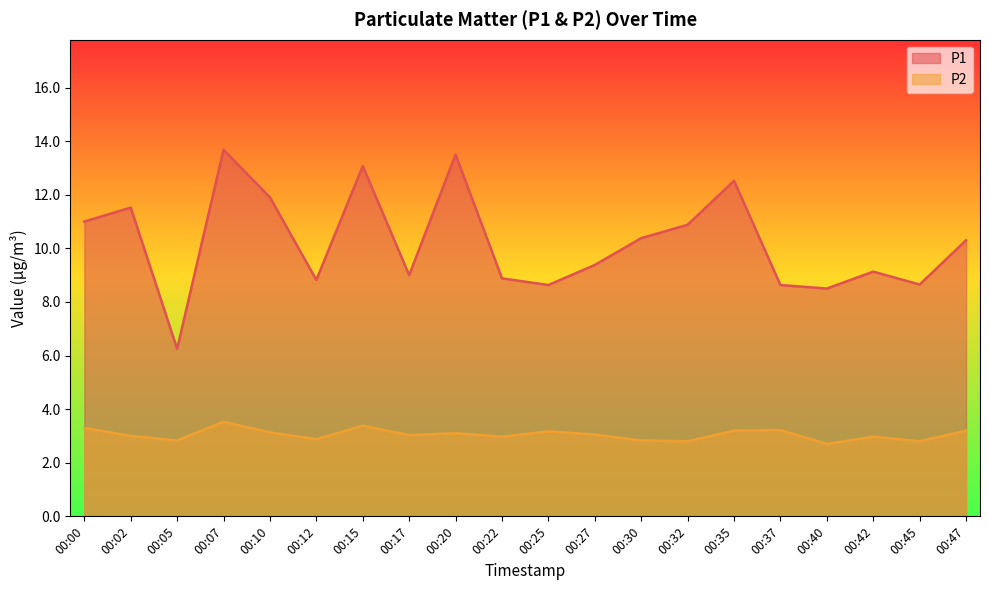

At which label is P2 closest to 3?

00:02